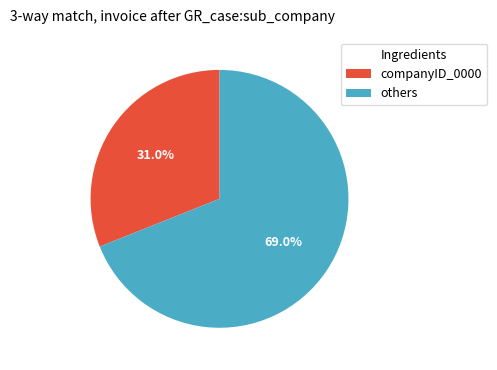

Does any single category account for the majority?

Yes